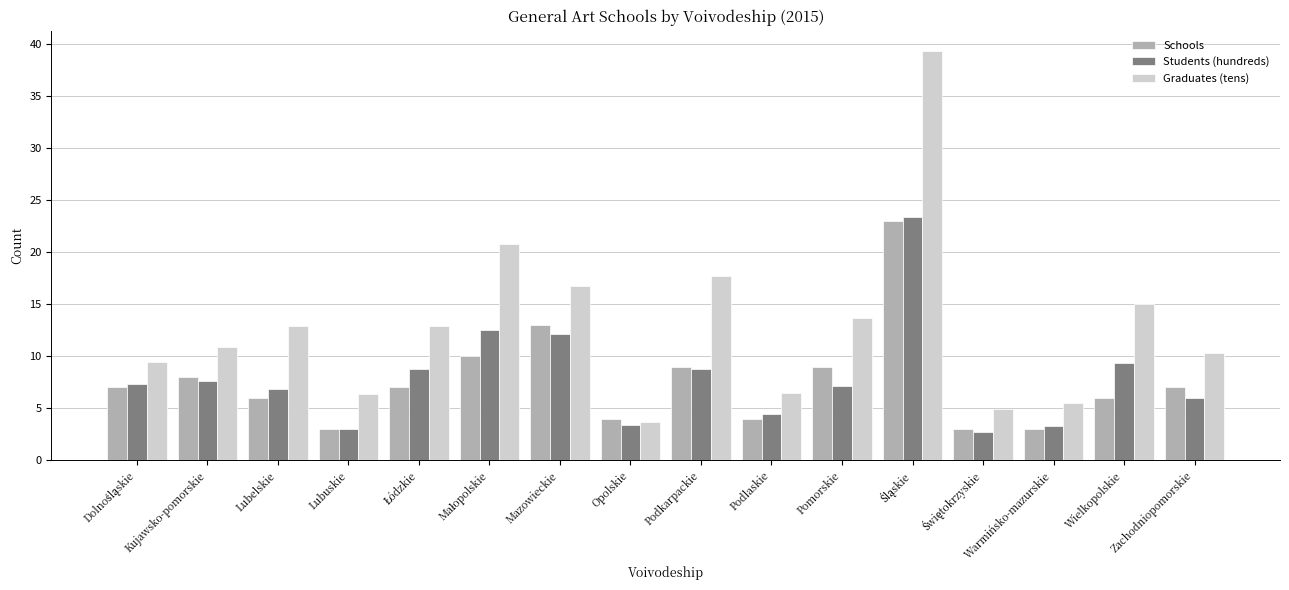

True or false: Schools has a value of 6.0 at Lubelskie.

True